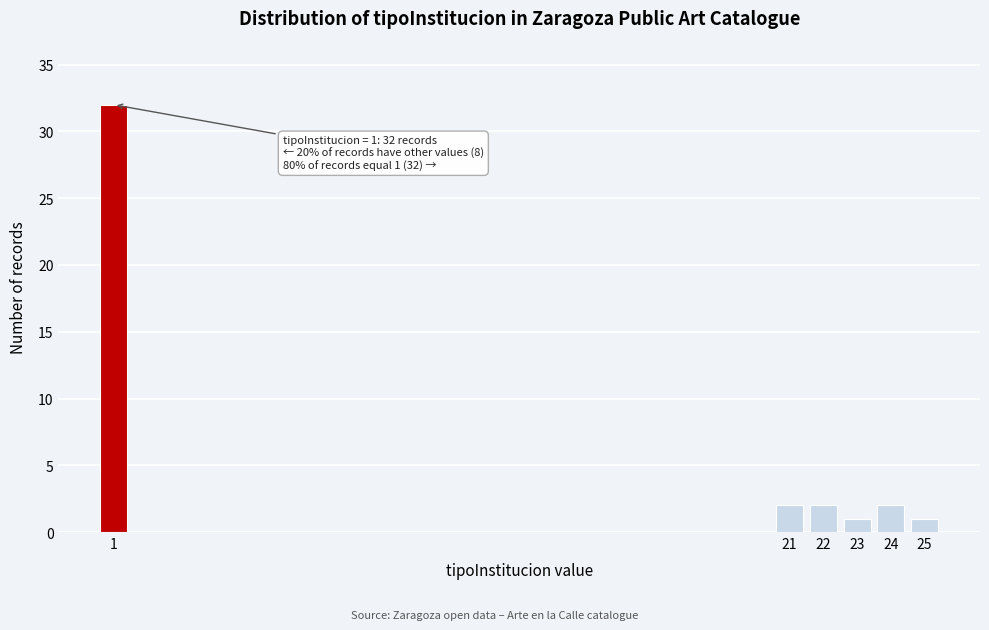

Reading left to right, extract all data points from this chart.

32	2	2	1	2	1